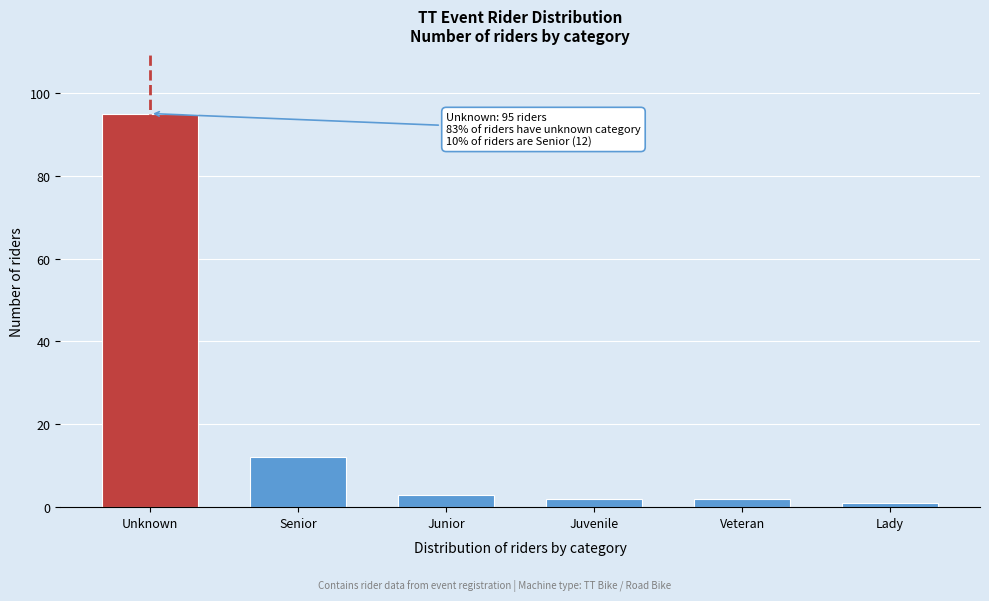

Reading right to left, transcribe all the data shown in this chart.

1	2	2	3	12	95